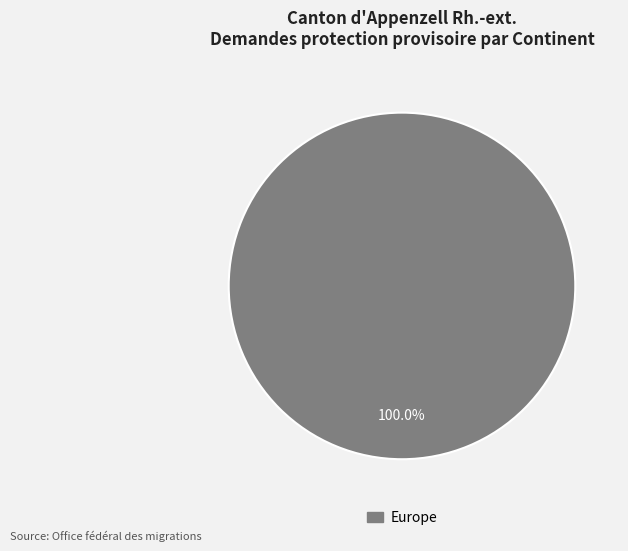

Is there a majority slice in this chart?

Yes